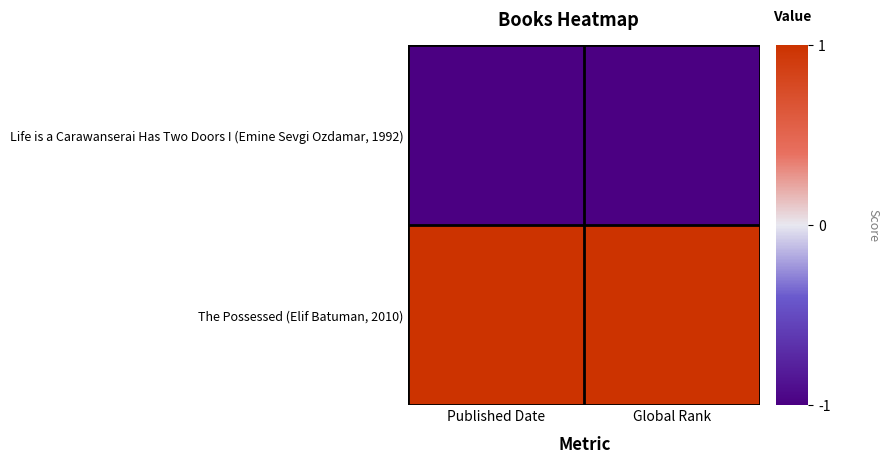

At how many categories does at least one series exceed 0?

2